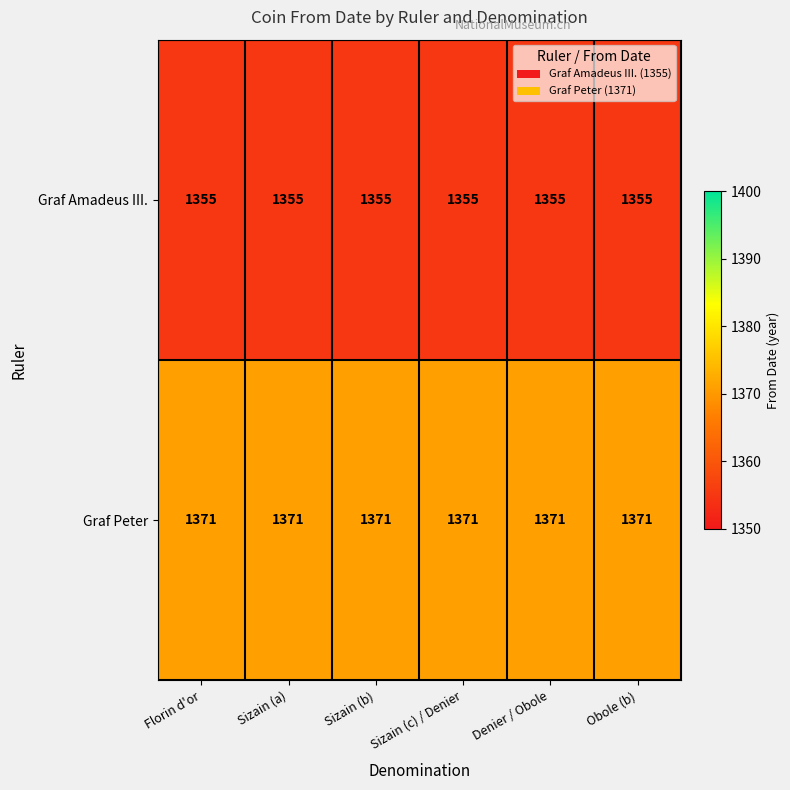

At how many categories does at least one series exceed 1363?

6